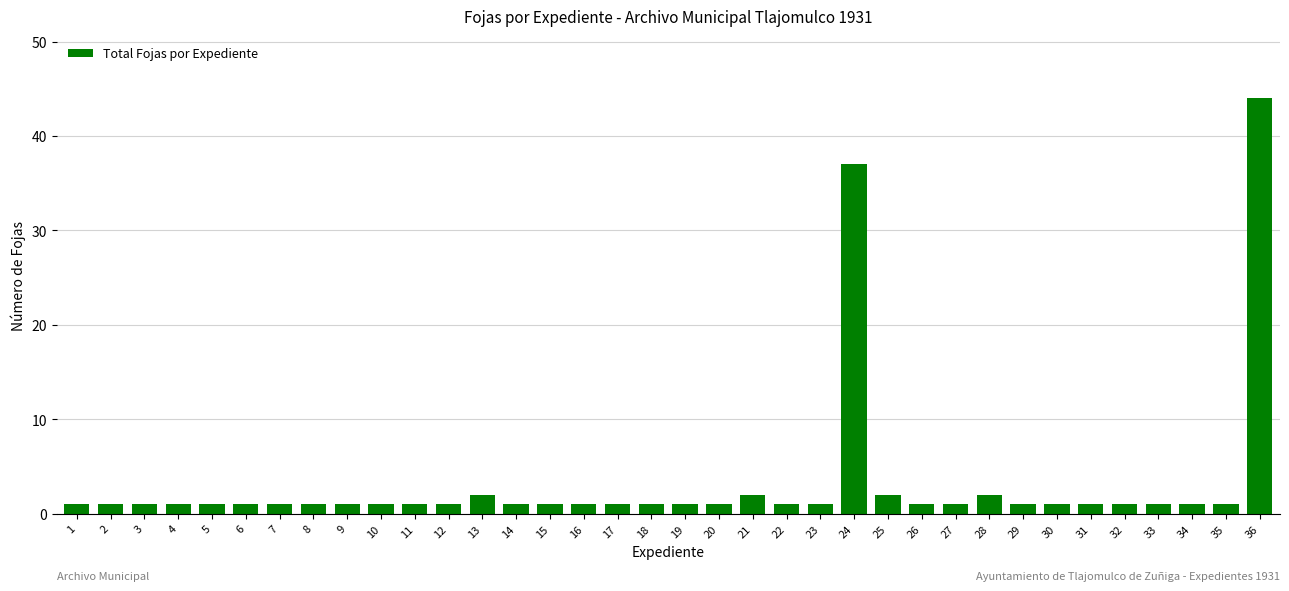

Is it true that the value at 28 is 2?

True